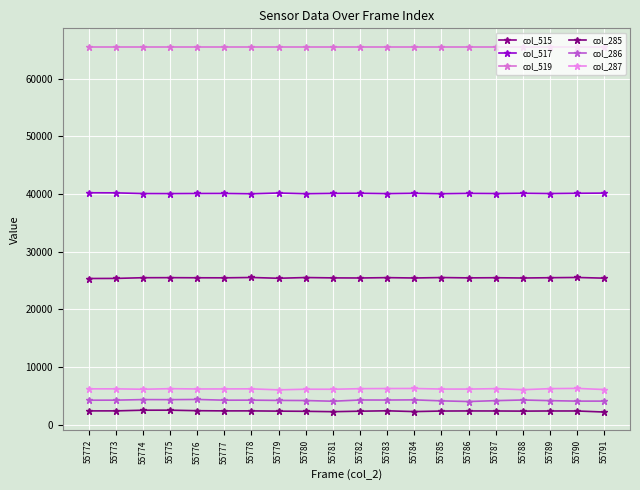

Where is the first local maximum for col_287?

55773